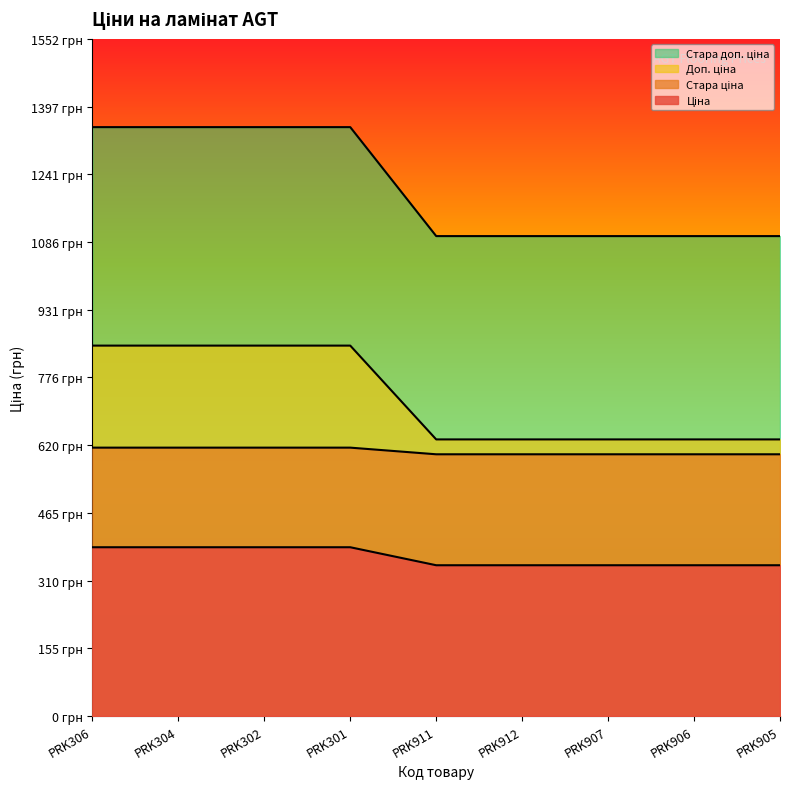

True or false: Стара ціна and Ціна intersect in this chart.

False